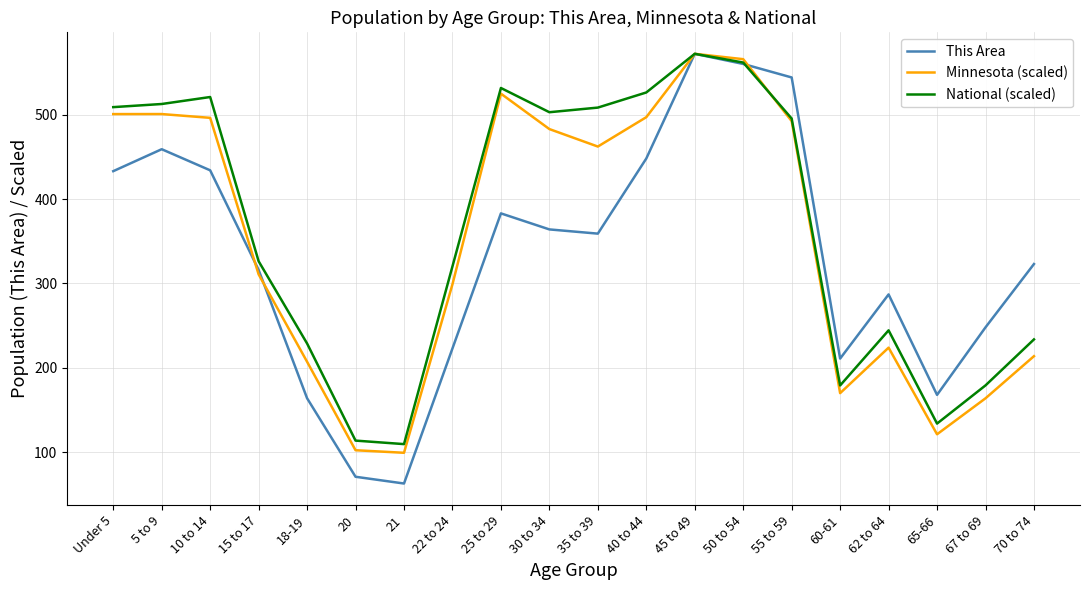

The This Area series shows 329.9 at 60-61. True or false?

False